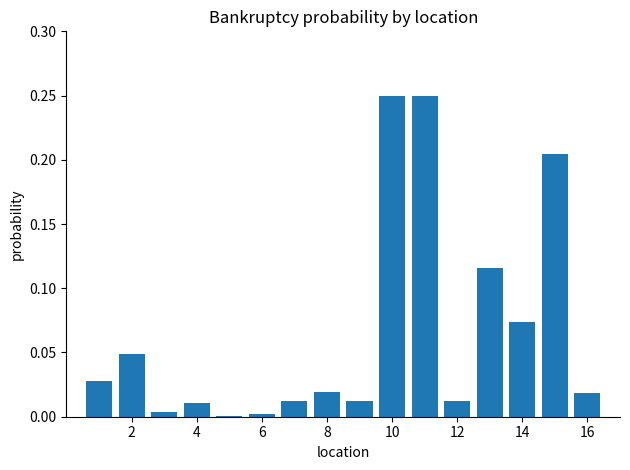

What is the sum of all values?

1.1